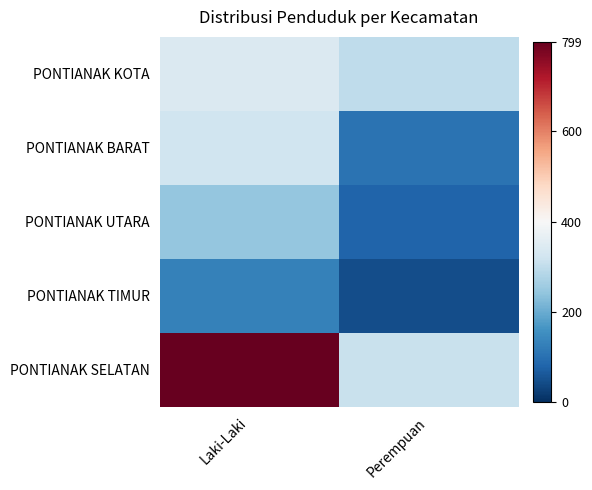

At which category is the sum across all series the highest?

Laki-Laki